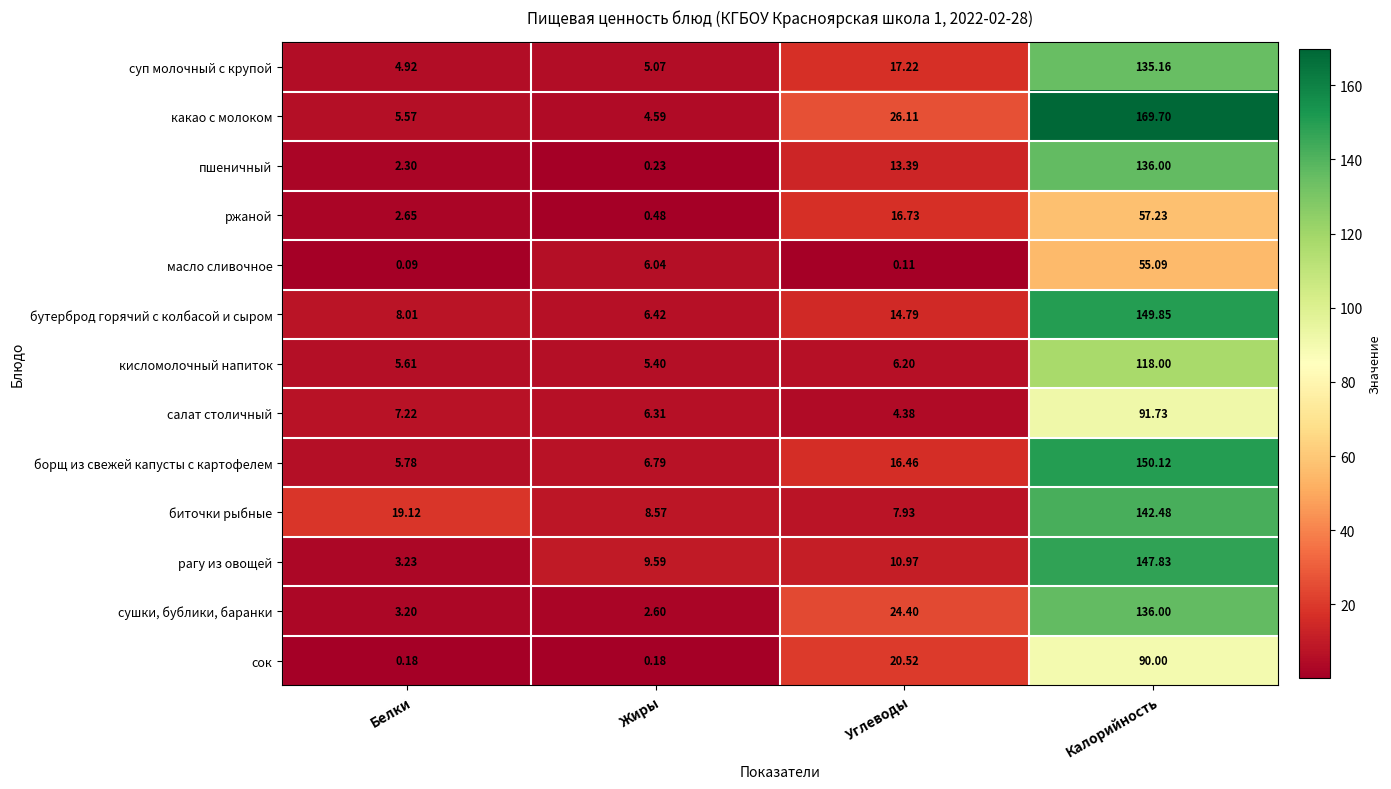

Which series changed the most between Белки and Углеводы?

сушки, бублики, баранки